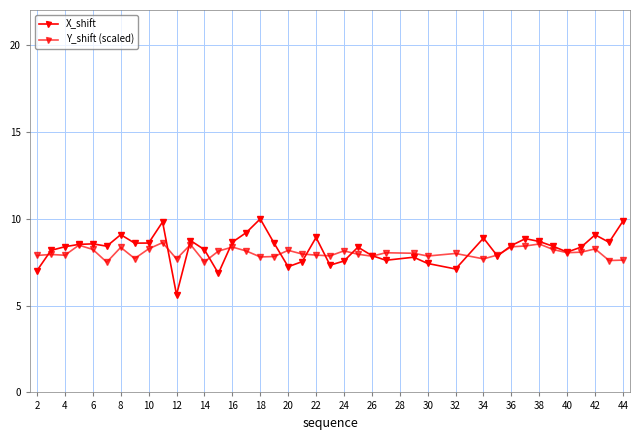

Count the number of categories in the chart.

40